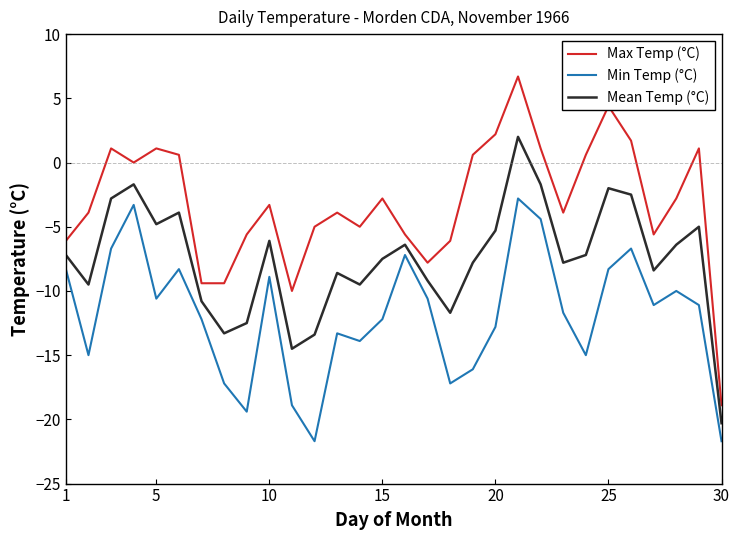

What is the difference between the maximum and minimum values in the Min Temp (°C) series?

18.9